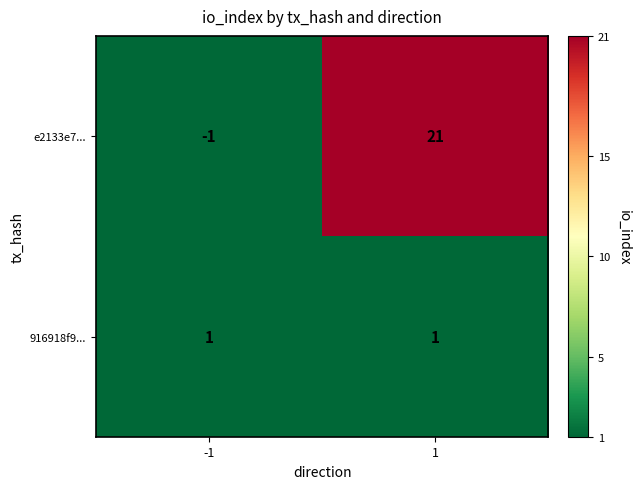

What is the sum of all e2133e7... values?

20